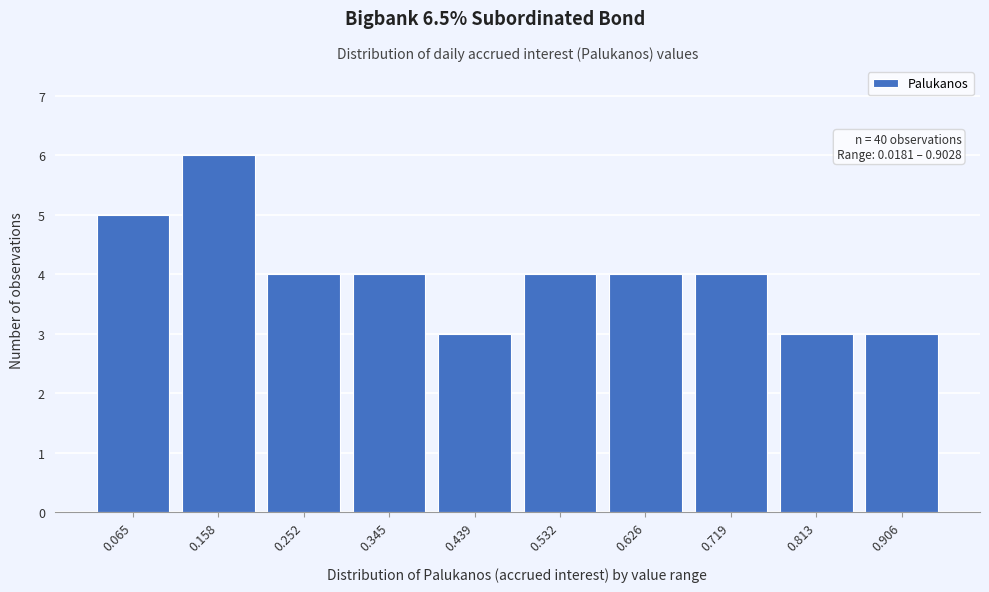

Over which range of the x-axis is the bar tallest?

0.11 to 0.21